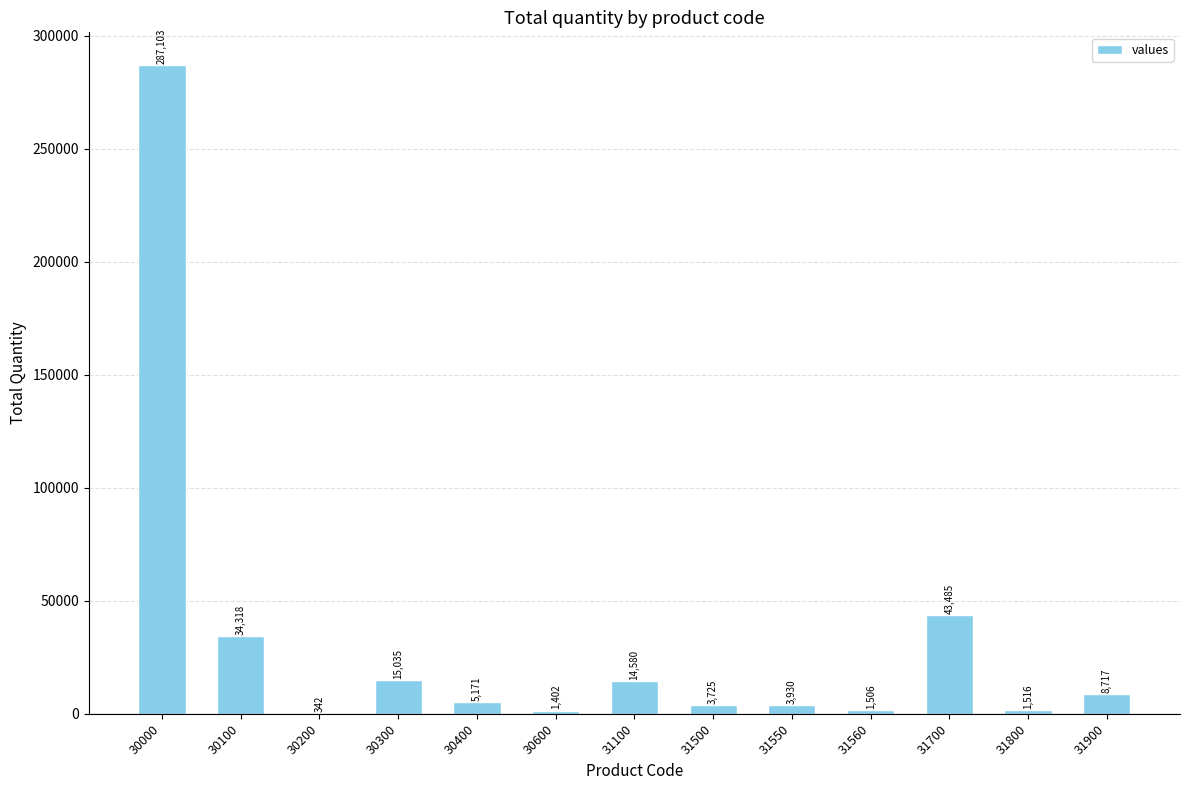

What is the sum of the values at 31900 and 30600?

10119